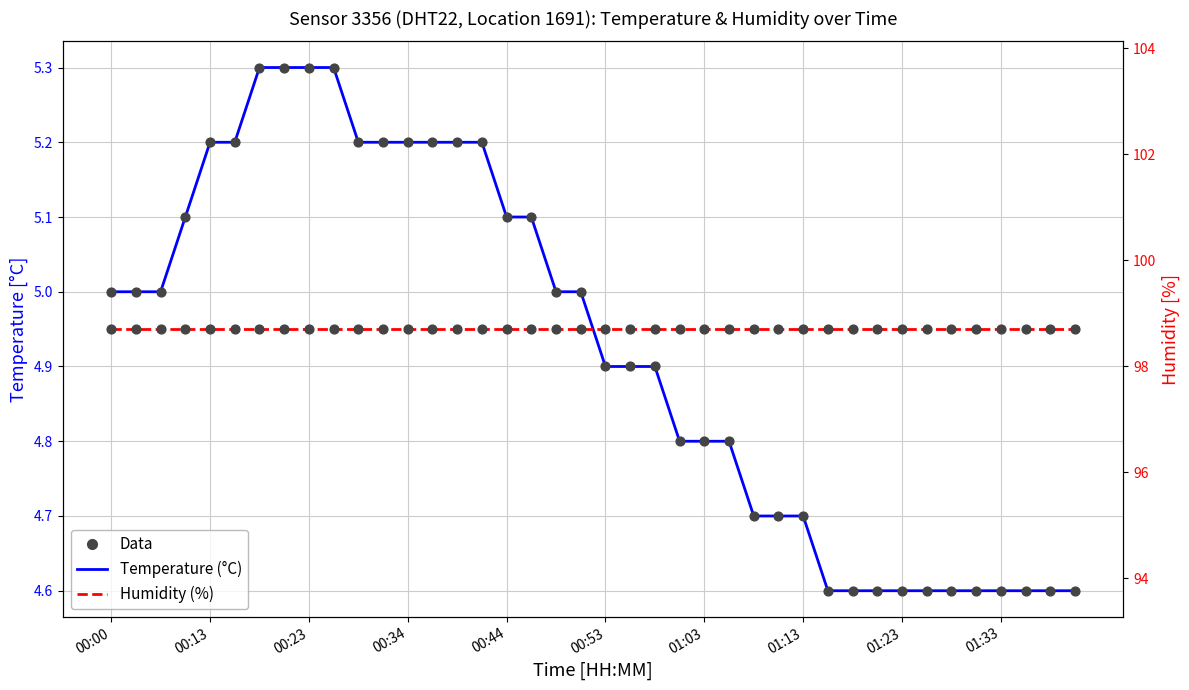

Which series reaches the minimum Y coordinate?

Temperature (°C)